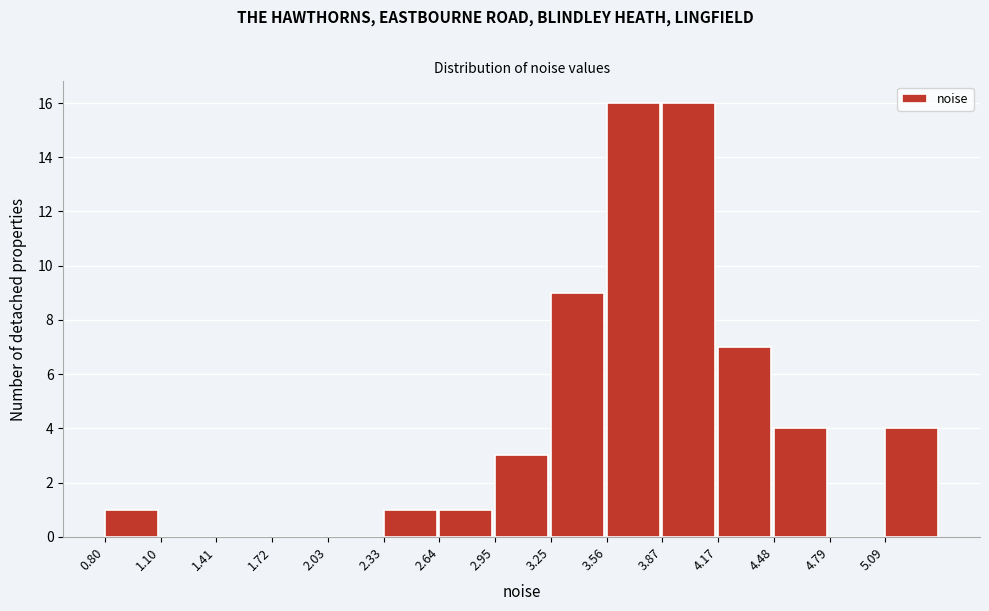

Reading left to right, list every bar in this chart as the range it spans on the x-axis followed by its height. Neither the bar edges nor the heights are printed on the chart, so give them approximately, as read against the axes.

0.80 to 1.10: 1
1.10 to 1.40: 0
1.40 to 1.70: 0
1.70 to 2.05: 0
2.05 to 2.35: 0
2.35 to 2.65: 1
2.65 to 2.95: 1
2.95 to 3.25: 3
3.25 to 3.55: 9
3.55 to 3.85: 16
3.85 to 4.15: 16
4.15 to 4.50: 7
4.50 to 4.80: 4
4.80 to 5.10: 0
5.10 to 5.40: 4